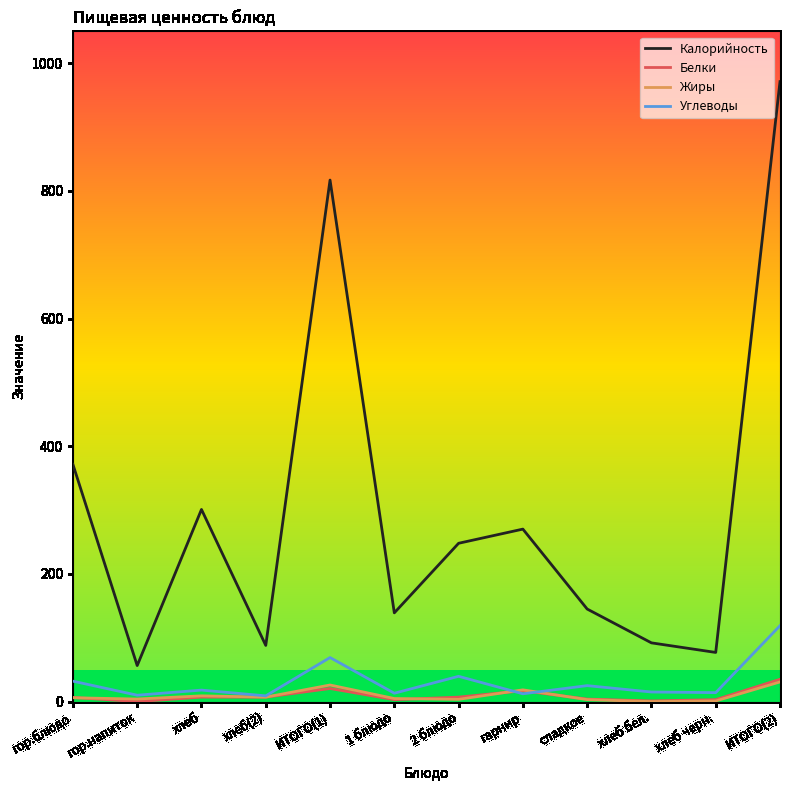

The Жиры series shows 4.0 at гор.напиток. True or false?

True